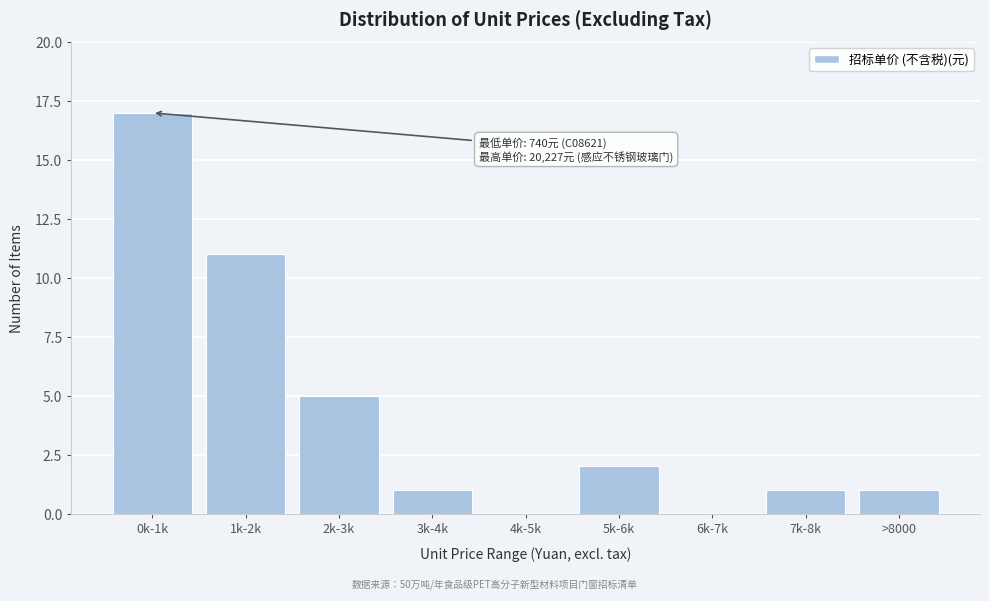

Reading left to right, transcribe all the data shown in this chart.

0k-1k=17	1k-2k=11	2k-3k=5	3k-4k=1	4k-5k=0	5k-6k=2	6k-7k=0	7k-8k=1	>8000=1